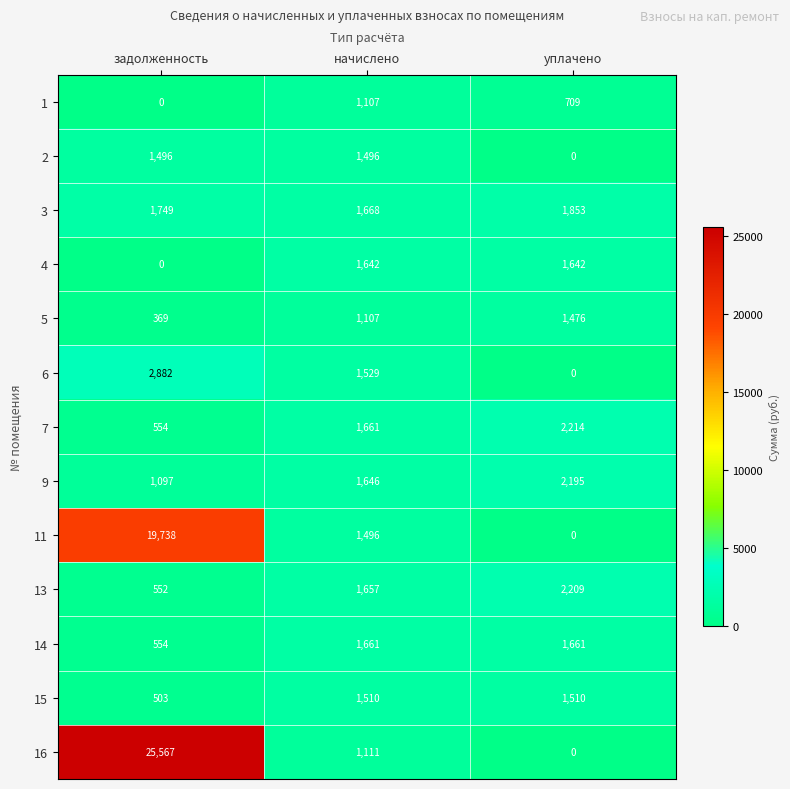

The value of 5 at начислено is 1107. True or false?

True